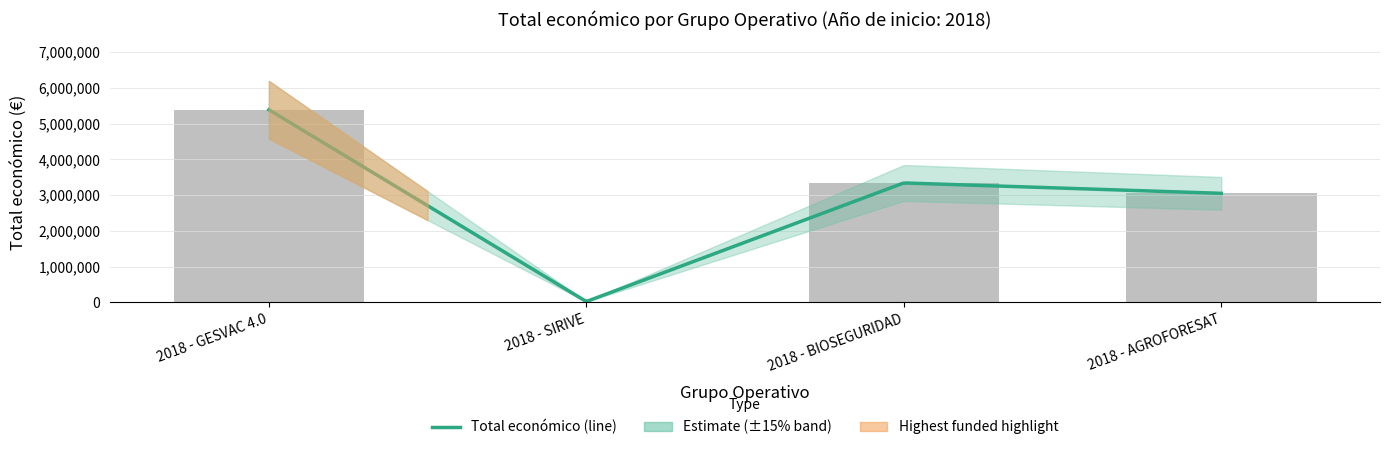

What is the average value?

2952110